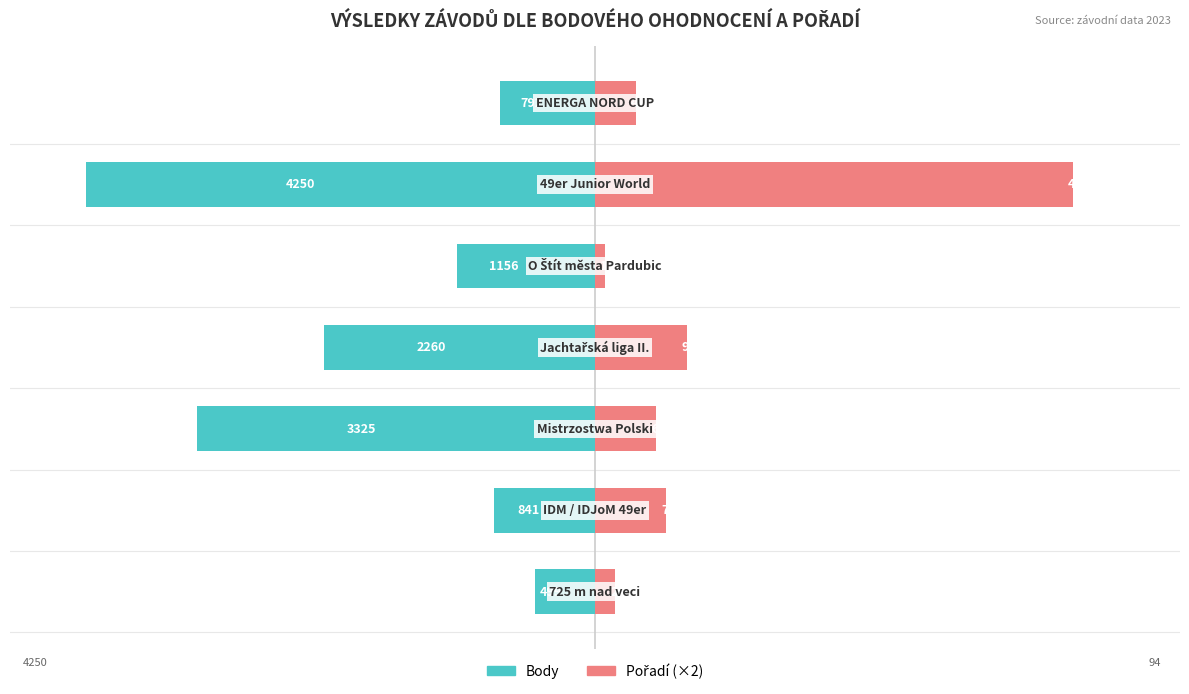

Reading right to left, list all the values displayed in this chart.

Body: -18.6	-100.0	-27.2	-53.2	-78.2	-19.8	-11.7
Pořadí (×2): 8.0	94.0	2.0	18.0	12.0	14.0	4.0